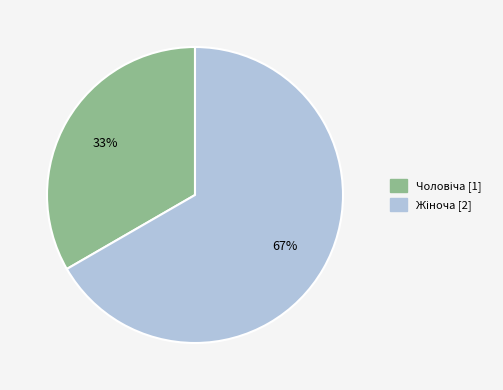

To the nearest percent, what is the average slice percentage?

50%